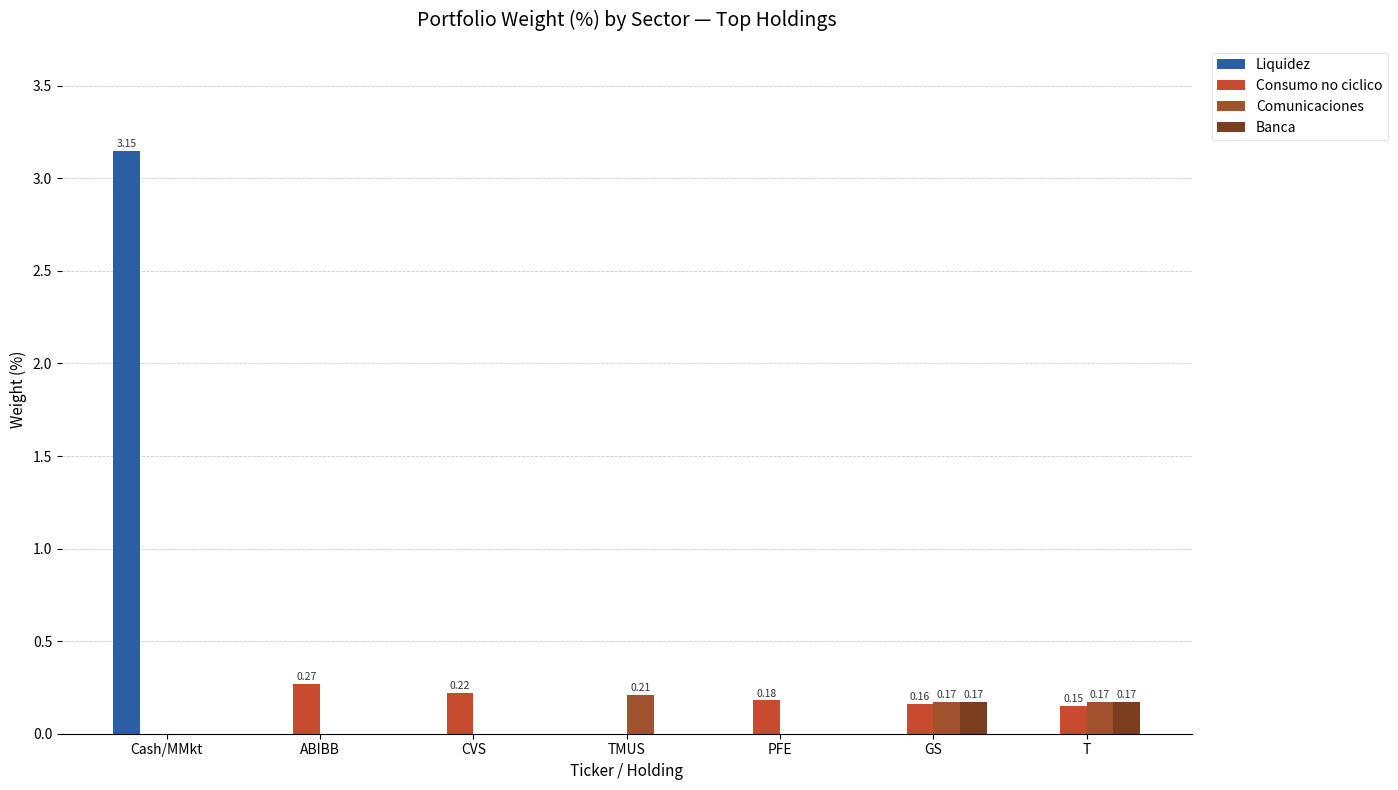

Which series changed the most between Cash/MMkt and CVS?

Liquidez